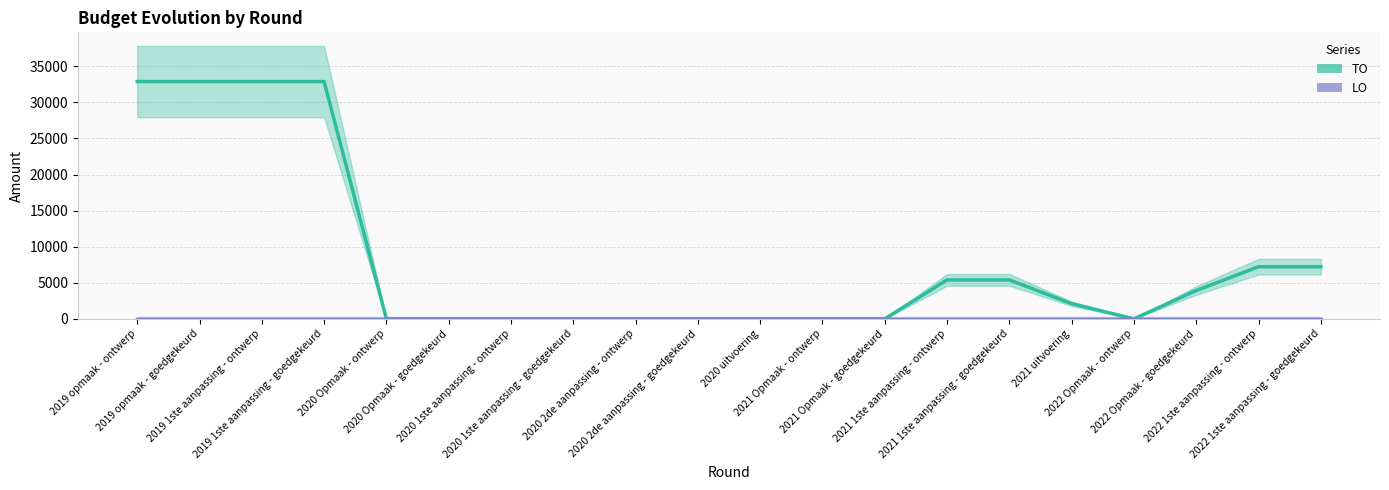

Reading right to left, extract all data points from this chart.

TO: 7223	7223	3923	0	2100	5400	5400	0	0	0	0	0	0	0	0	0	32882	32882	32882	32882
LO: 0	0	0	0	0	0	0	0	0	0	0	0	0	0	0	0	0	0	0	0